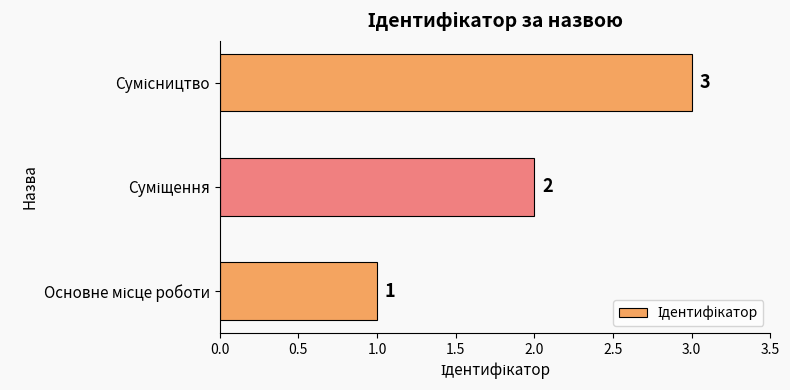

What is the maximum value shown in the chart?

3